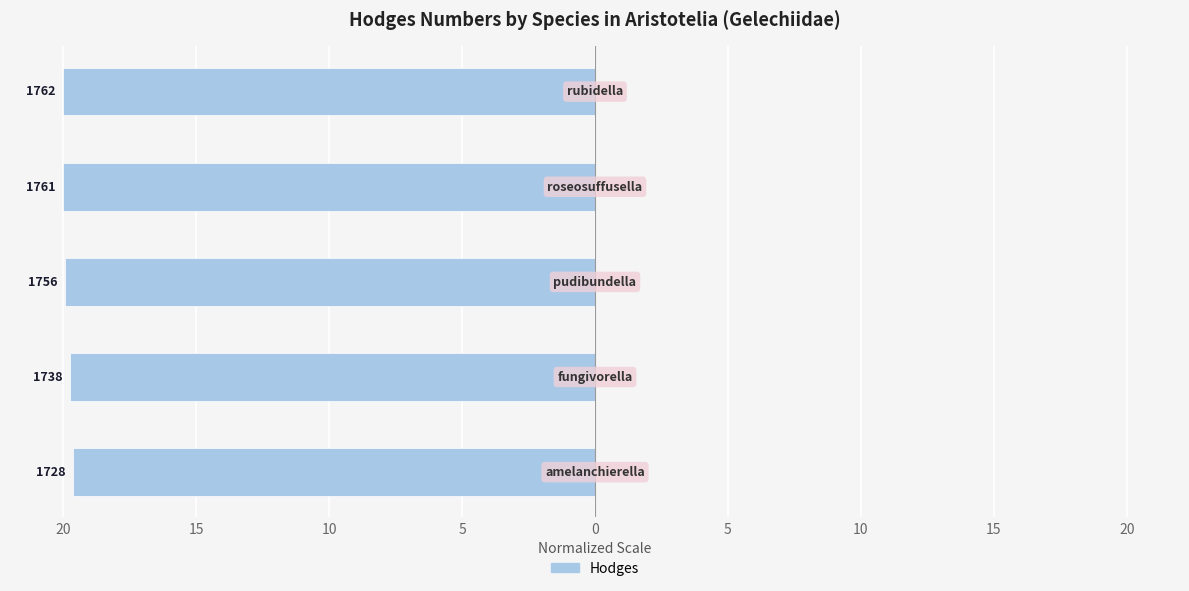

Does the chart contain any negative values?

Yes